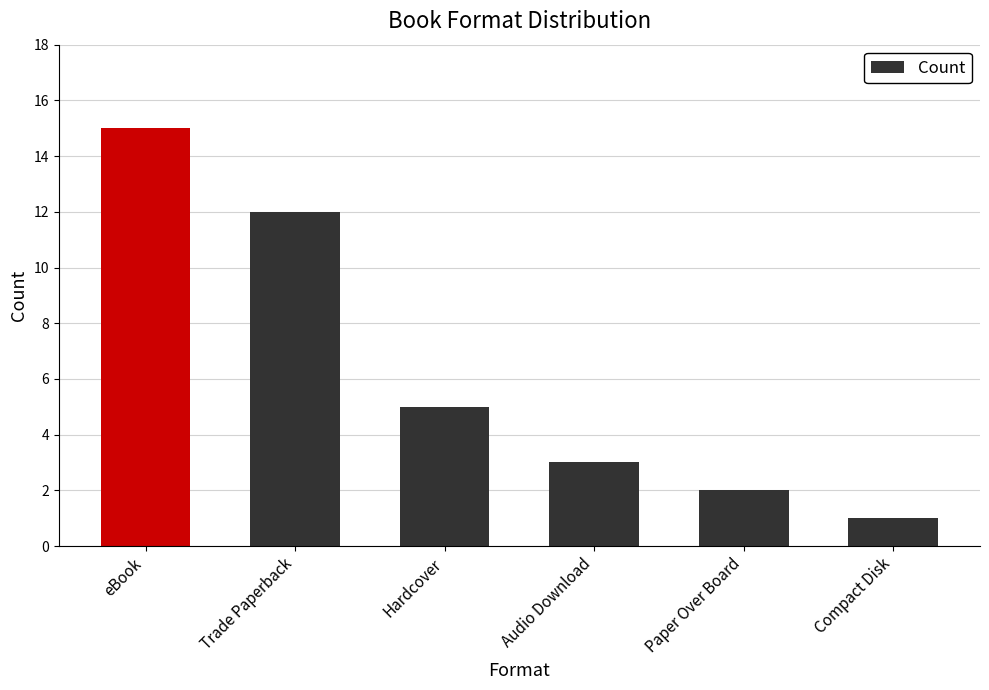

How many categories are shown in the chart?

6